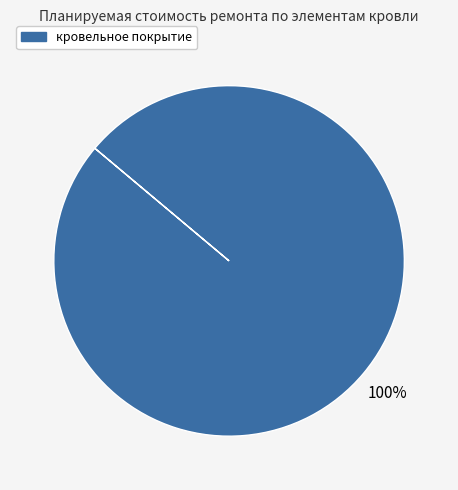

How many segments does this pie chart have?

1